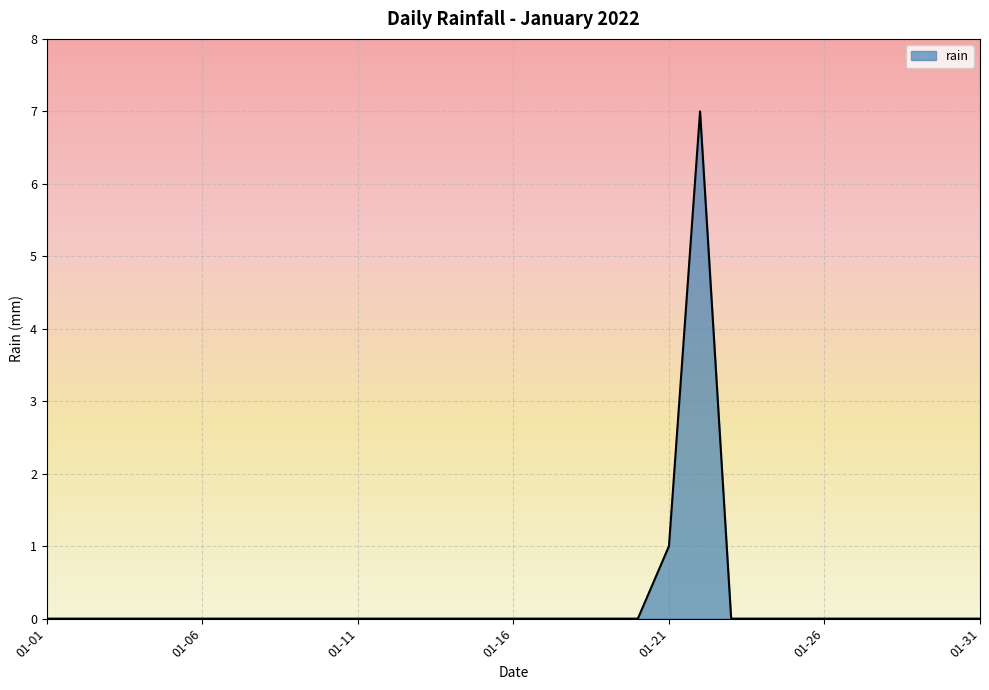

Reading left to right, transcribe all the data shown in this chart.

0	0	0	0	0	0	0	0	0	0	0	0	0	0	0	0	0	0	0	0	1	7	0	0	0	0	0	0	0	0	0